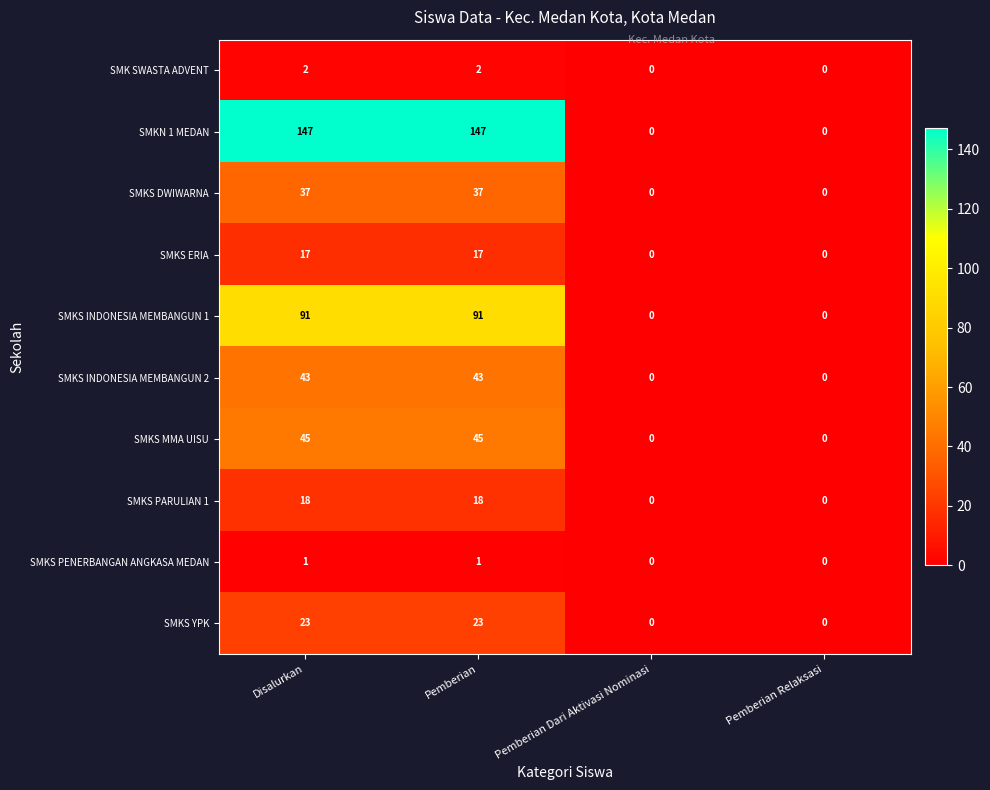

List the series in order of their peak value, highest first.

SMKN 1 MEDAN, SMKS INDONESIA MEMBANGUN 1, SMKS MMA UISU, SMKS INDONESIA MEMBANGUN 2, SMKS DWIWARNA, SMKS YPK, SMKS PARULIAN 1, SMKS ERIA, SMK SWASTA ADVENT, SMKS PENERBANGAN ANGKASA MEDAN